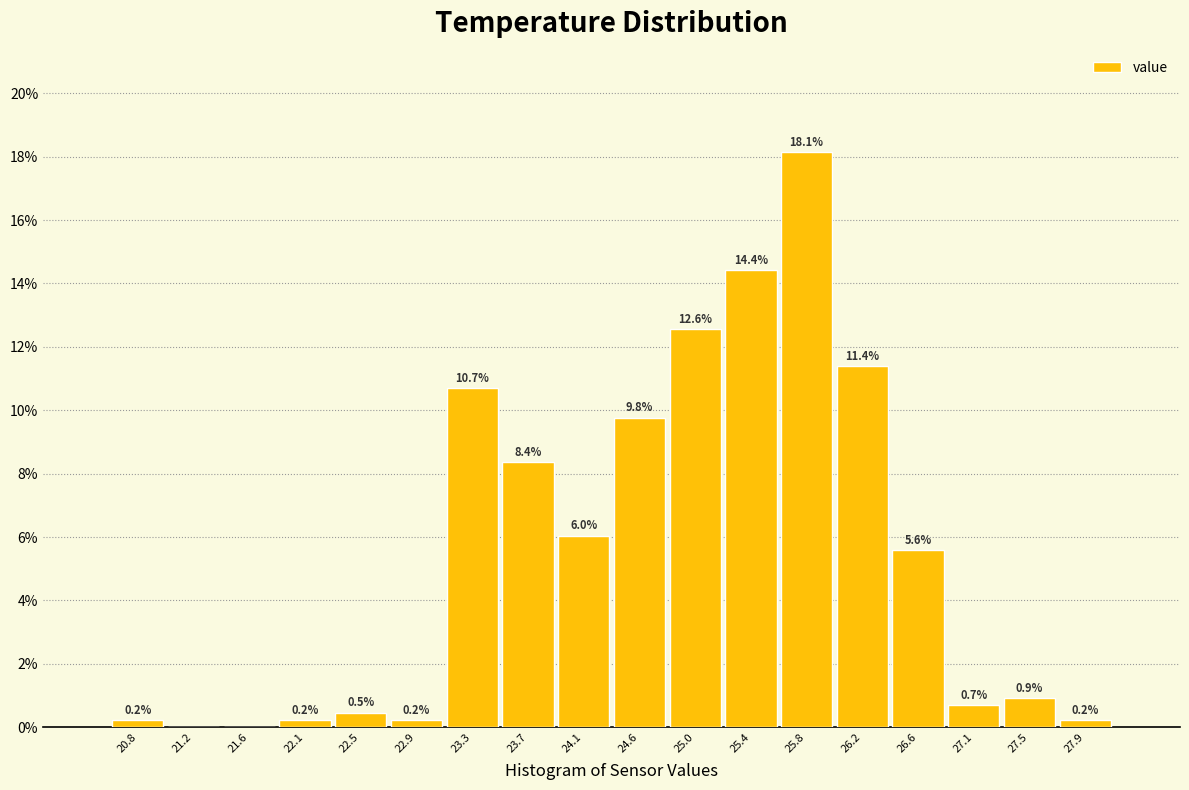

Over which range of the x-axis is the bar tallest?

25.60 to 26.00